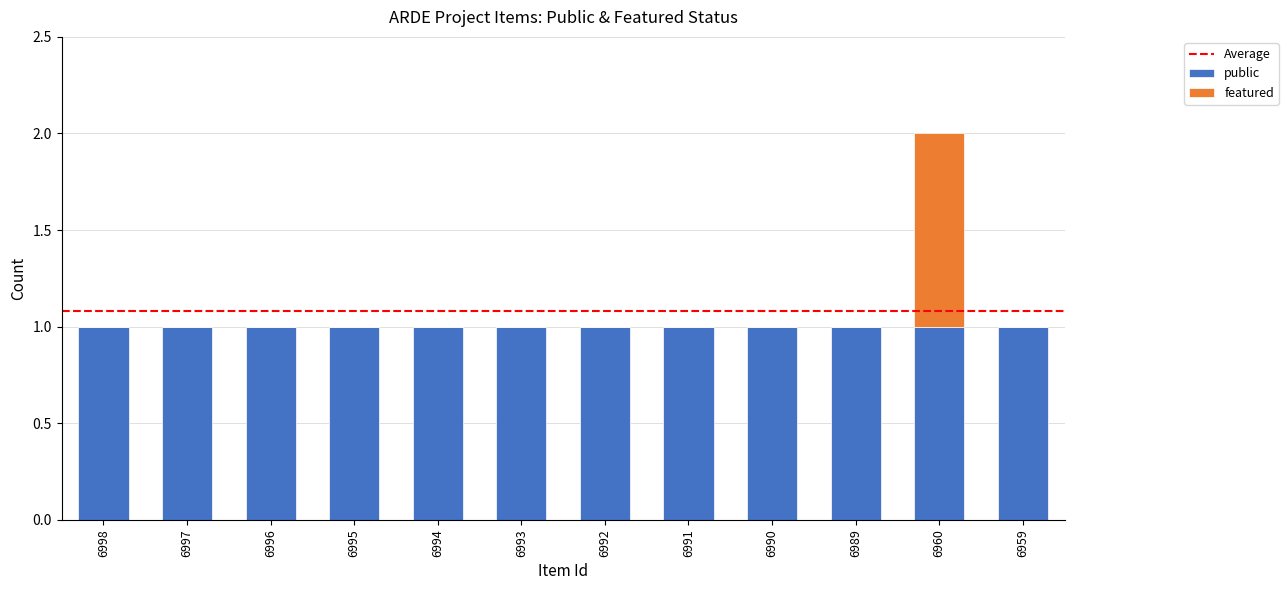

What is the sum of all public values?

12